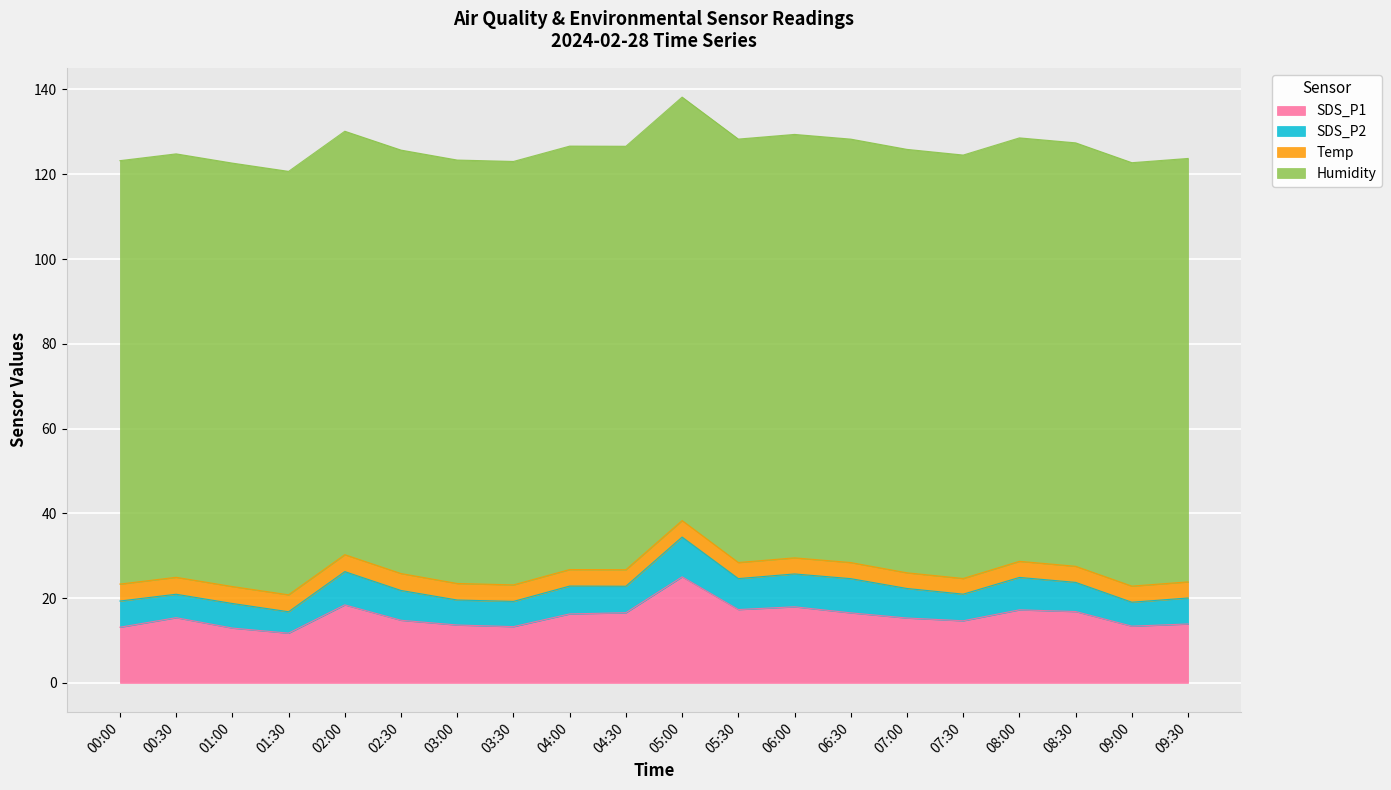

At 09:00, list the series in order from smallest to largest.

Temp, SDS_P2, SDS_P1, Humidity